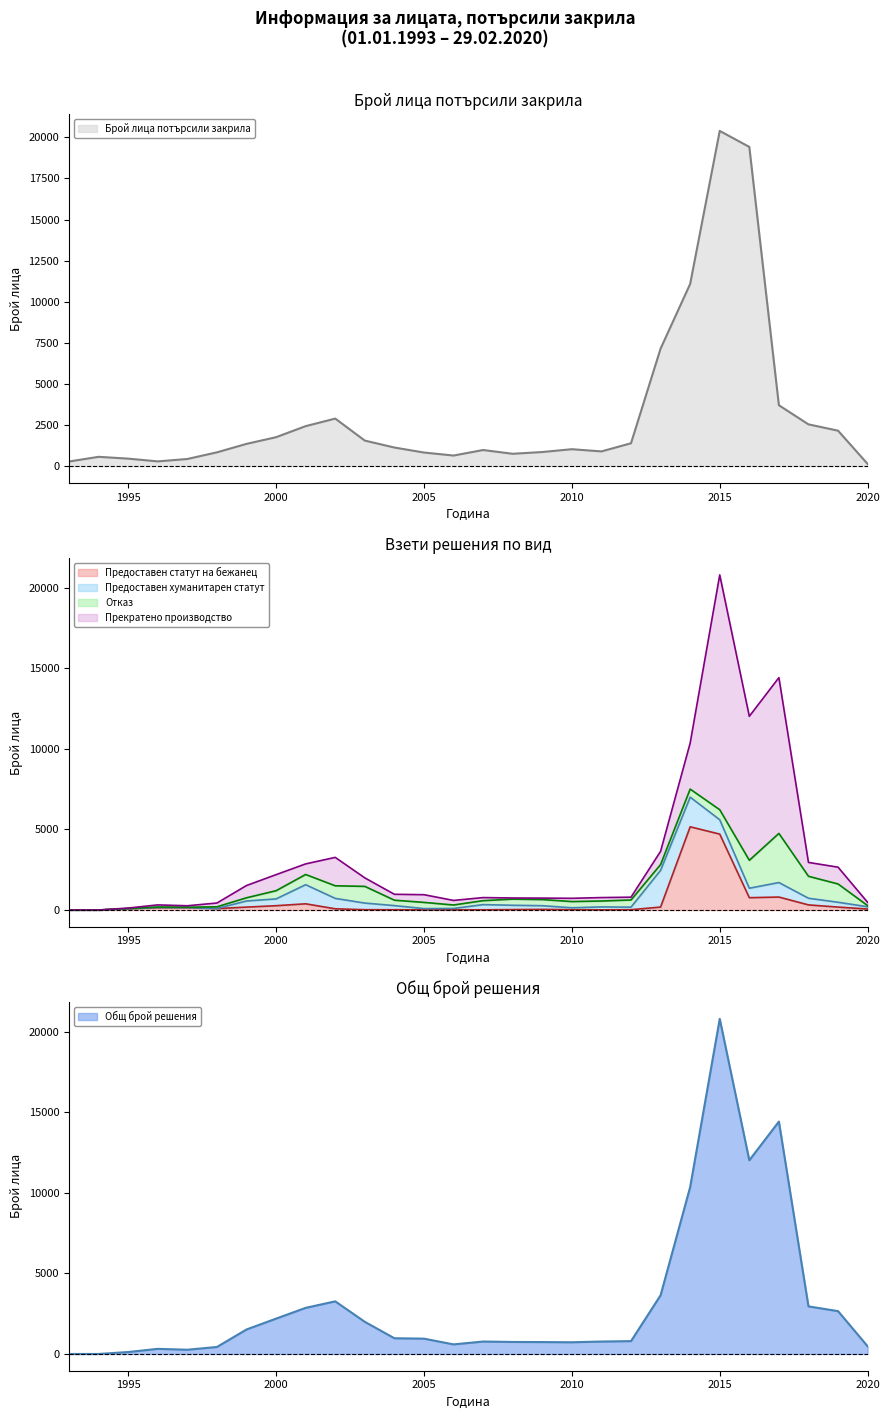

Which series has the largest range (max minus min)?

Прекратено производство (line)